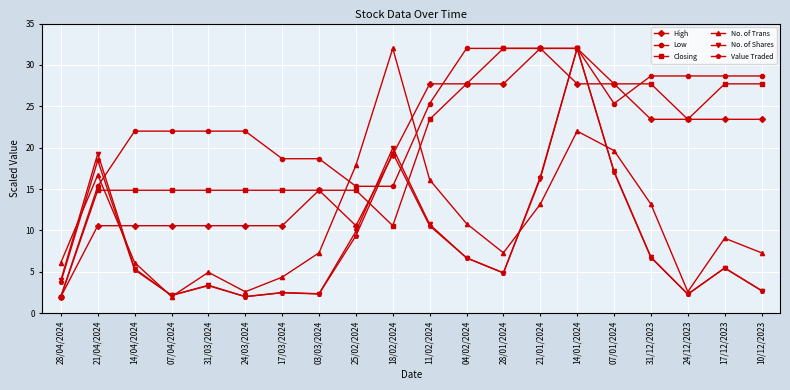

What are all the series names shown in the legend?

High, Low, Closing, No. of Trans, No. of Shares, Value Traded